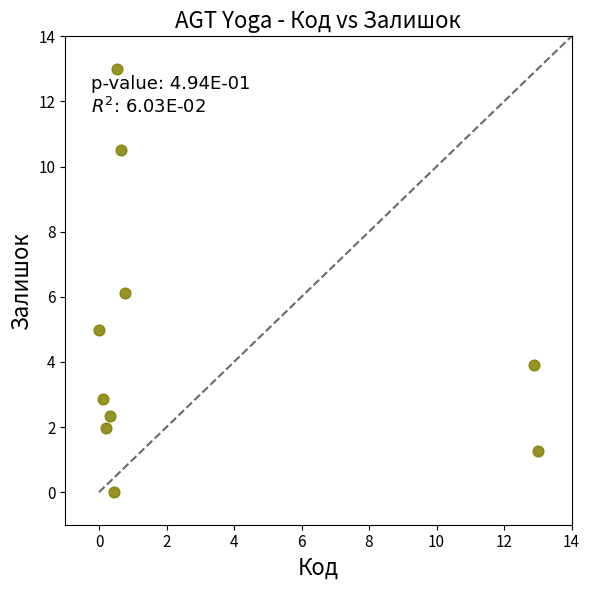

What is the average X value?

2.9